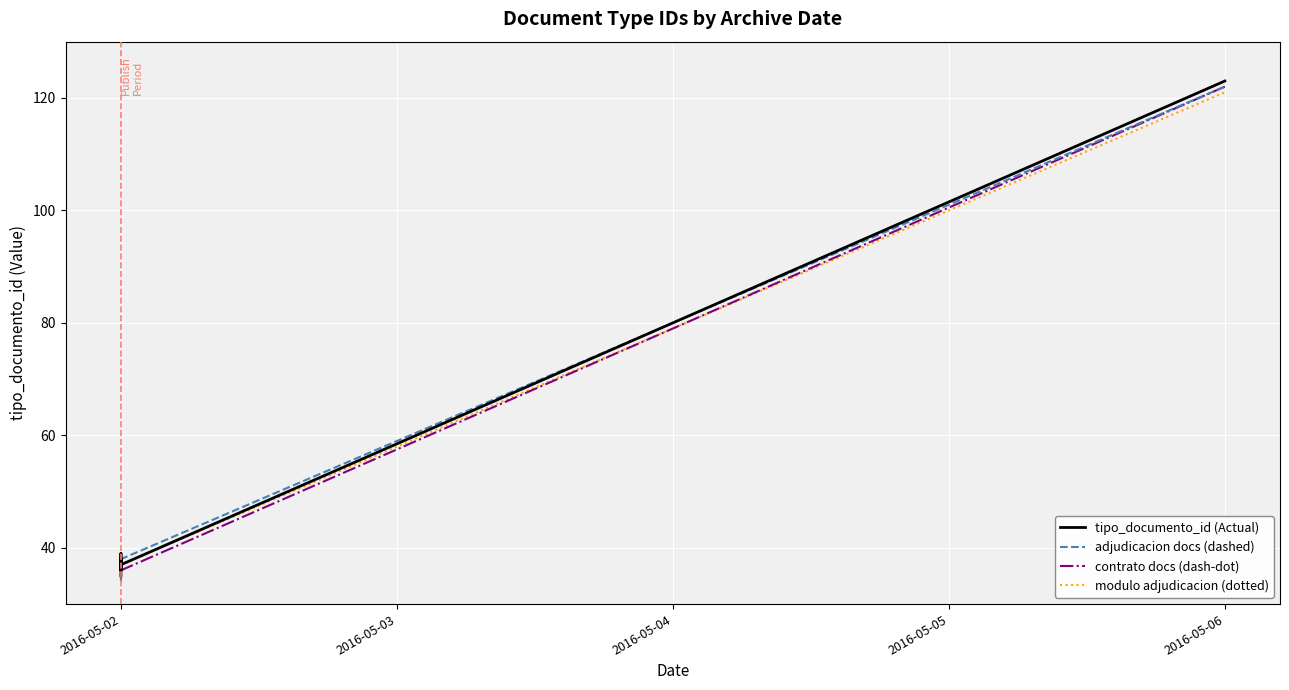

How many data points in tipo_documento_id (Actual) are above 38?

2